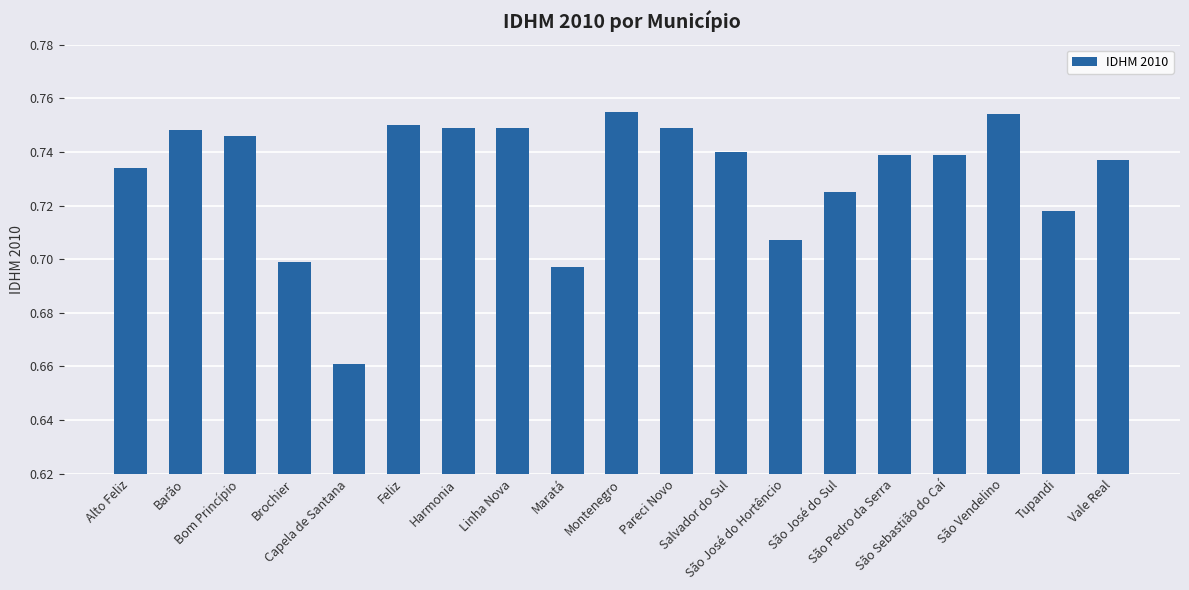

Count the values in the range 0 to 1.

19